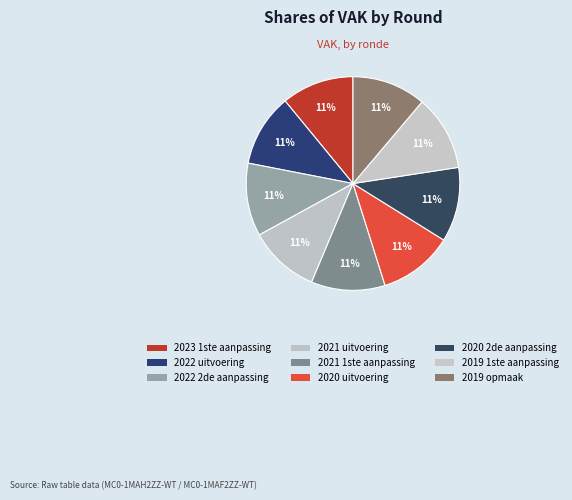

Combined, what portion of the pie is 2021 1ste aanpassing and 2019 opmaak?

22.3%